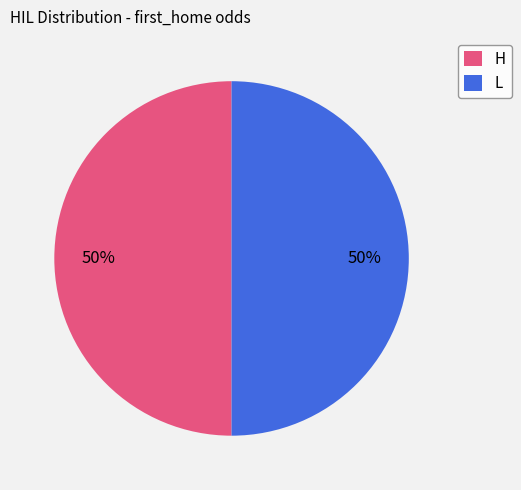

To the nearest percent, what percentage of the pie is H?

50%